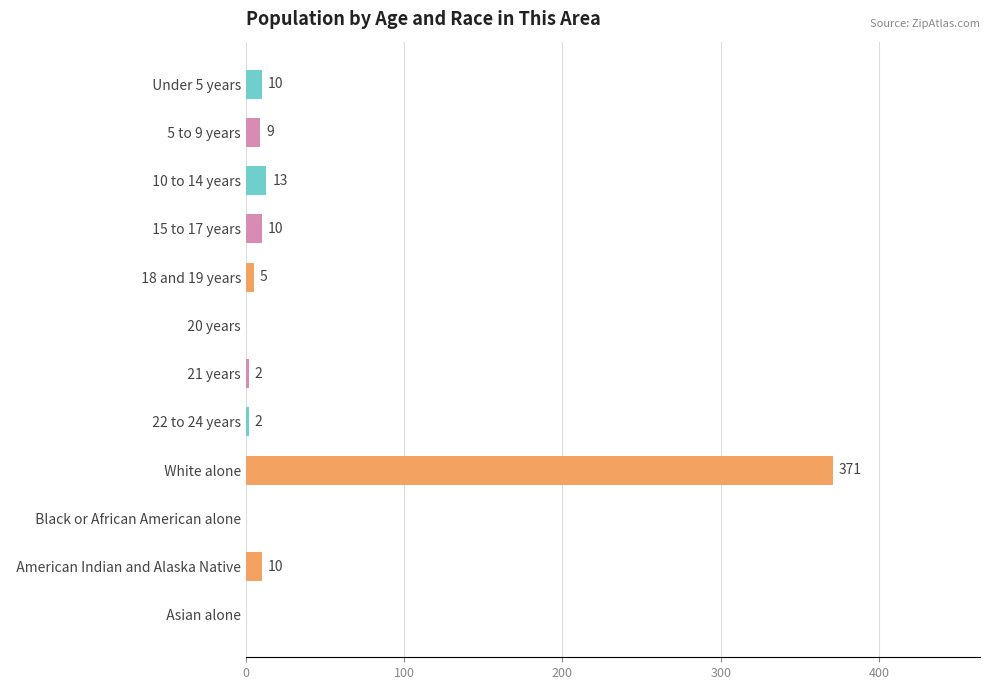

Where is the data nearest to the value 185?

  10 to 14 years